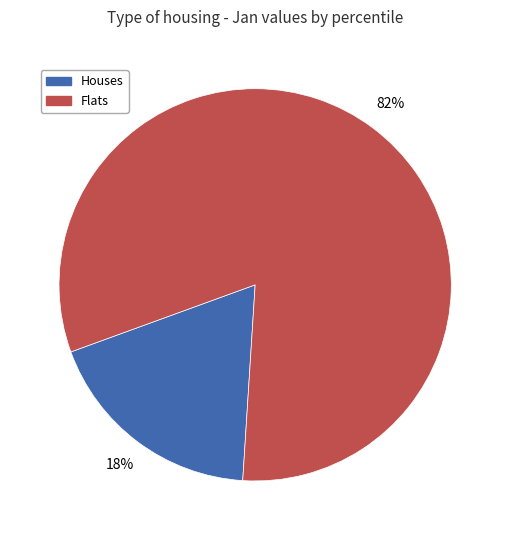

Does any single category account for the majority?

Yes